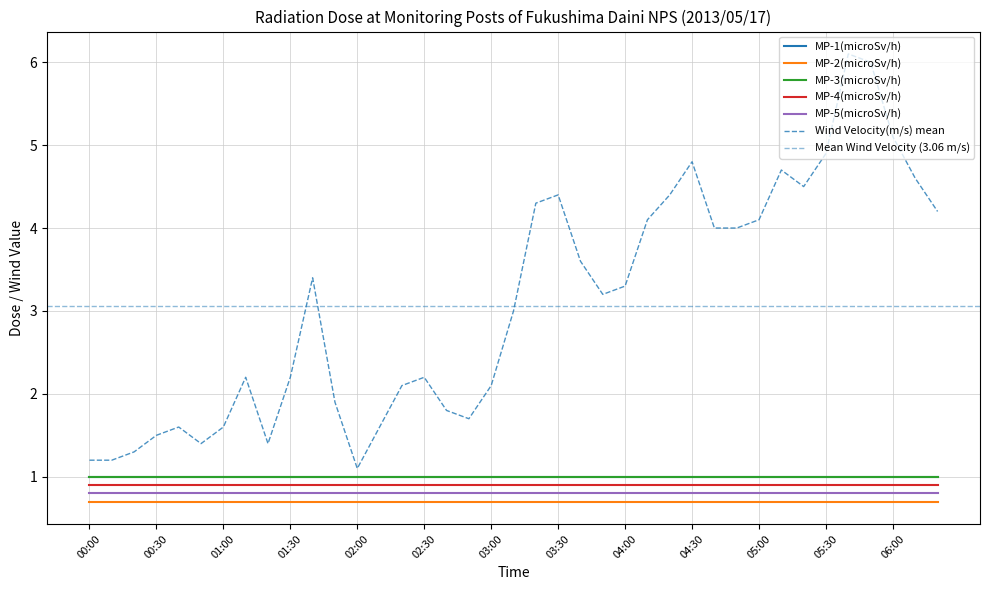

At 04:10, list the series in order from smallest to largest.

MP-2(microSv/h), MP-5(microSv/h), MP-4(microSv/h), MP-1(microSv/h), MP-3(microSv/h), Wind Velocity(m/s)